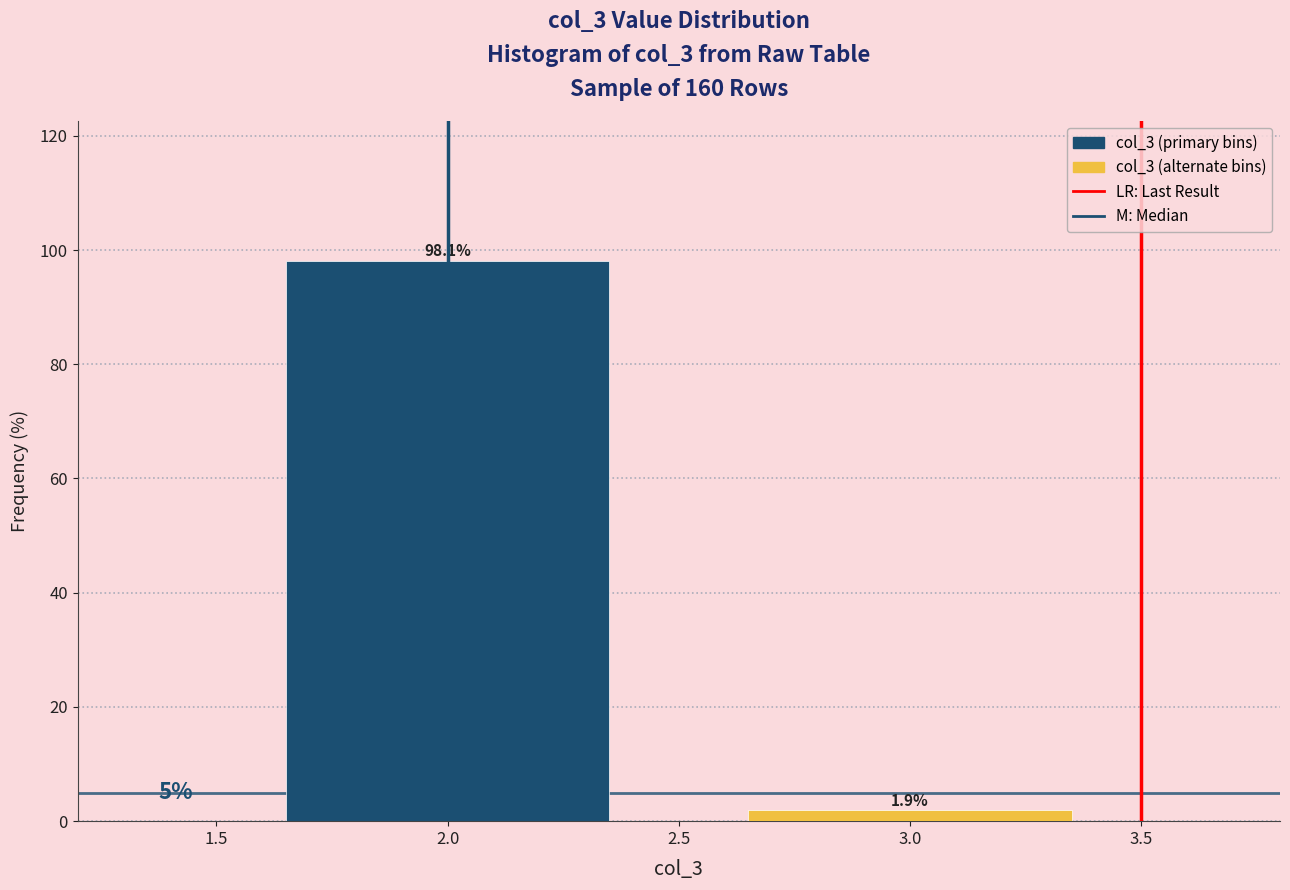

Reading left to right, transcribe all the data shown in this chart.

98.1	1.9